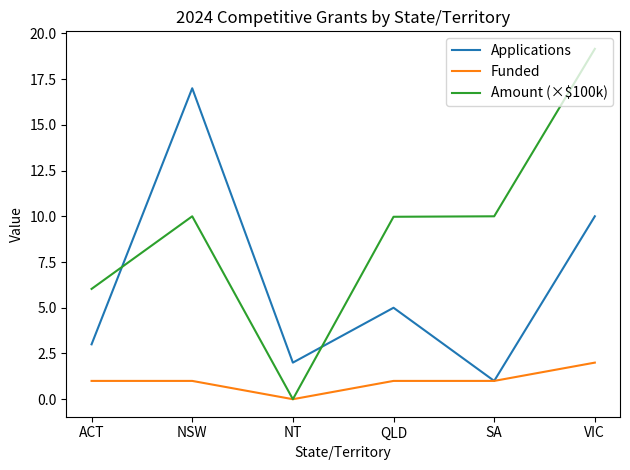

What is the spread (max minus min) of values at SA?

9.0